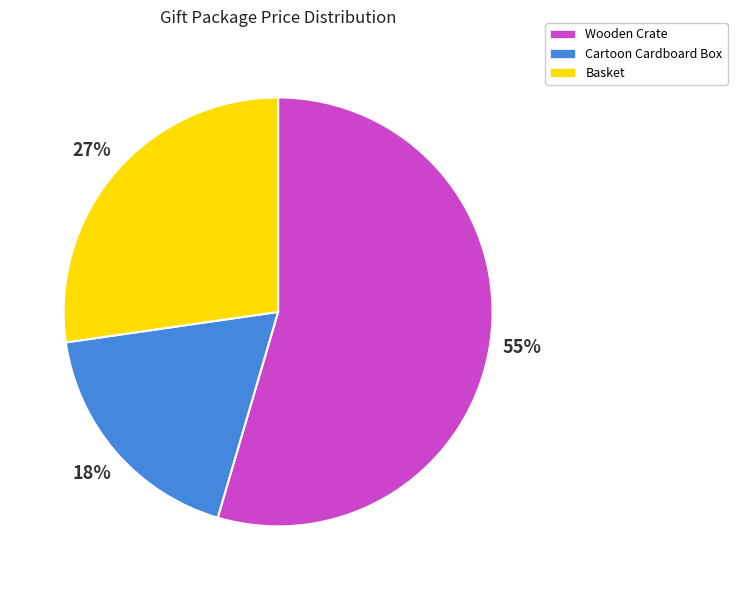

Rank the categories by value from highest to lowest.

Wooden Crate, Basket, Cartoon Cardboard Box